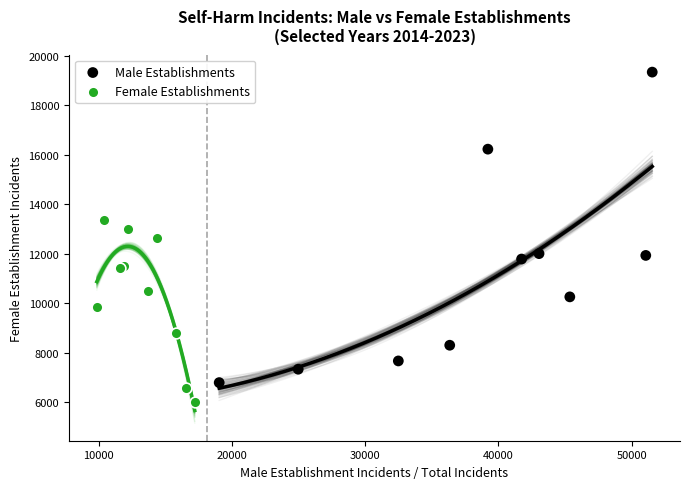

Which series reaches the maximum Y coordinate?

Male Establishments